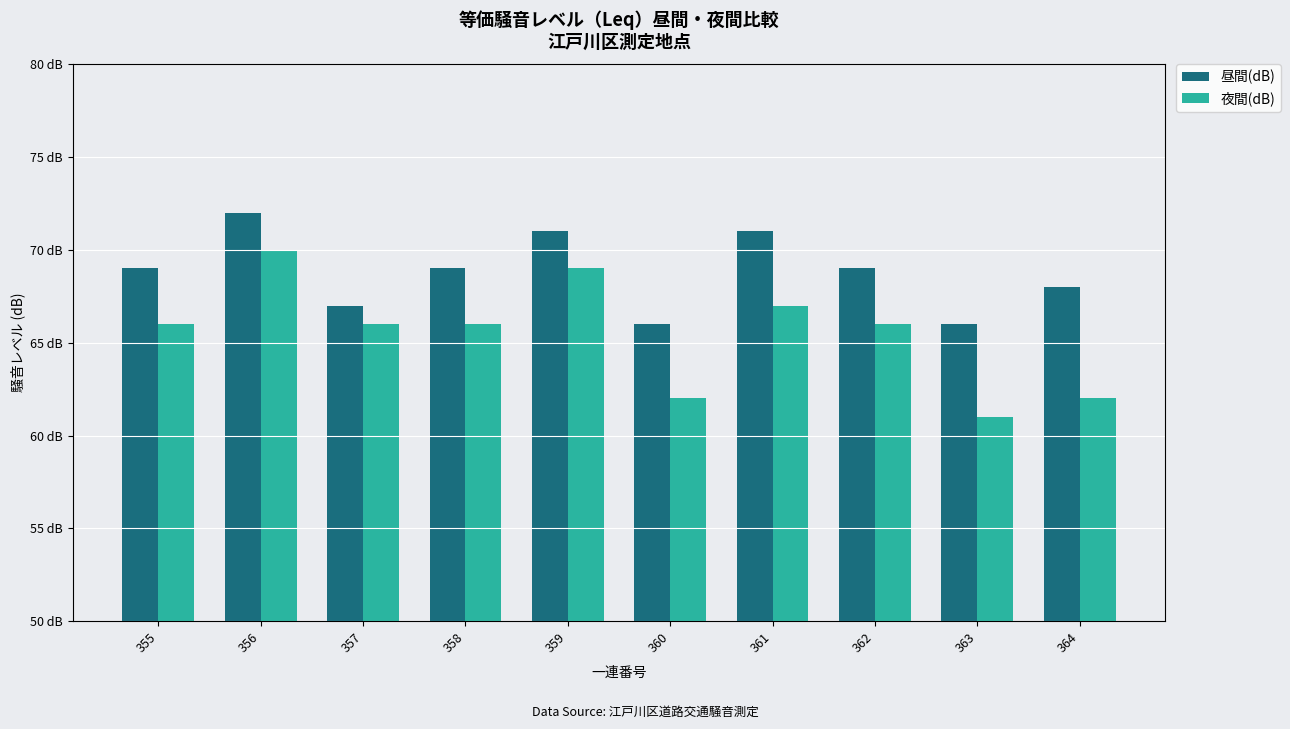

At which label does 昼間(dB) reach its minimum?

360